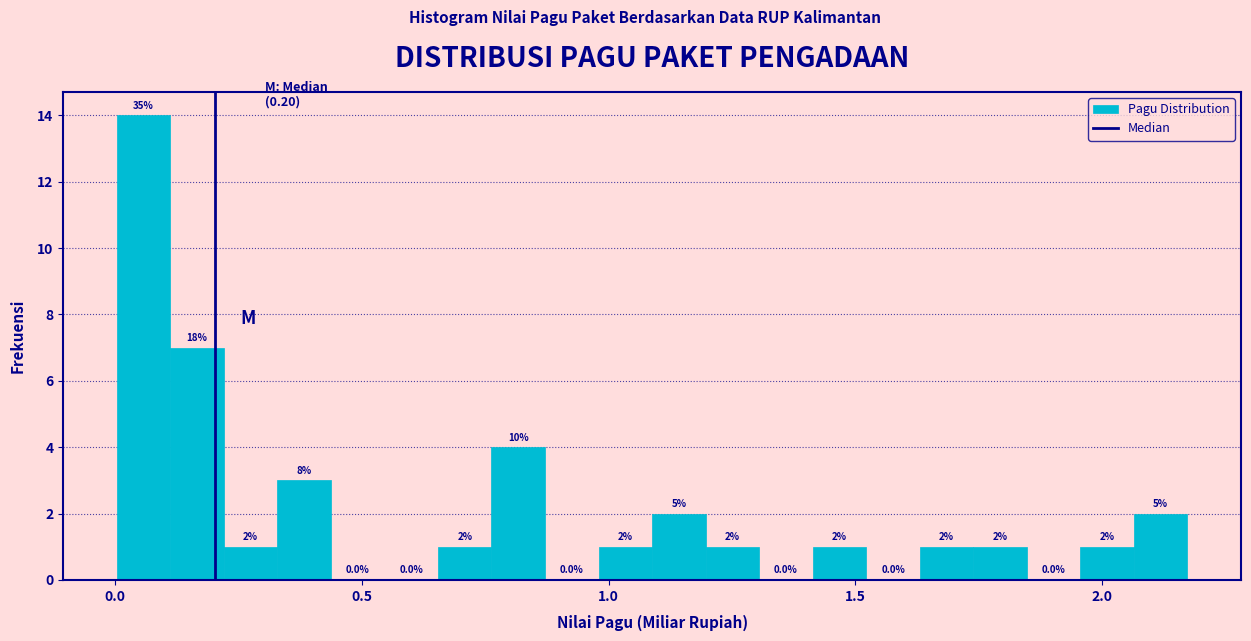

Read against the x-axis, roughly where is the centre of the tallest bar?

0.05